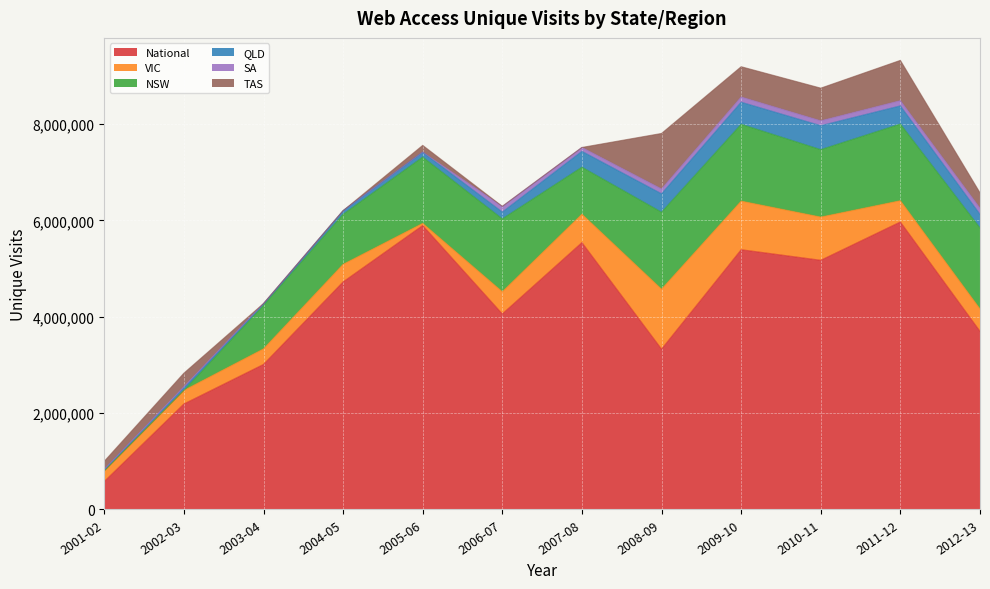

The QLD series shows 53460 at 2002-03. True or false?

True